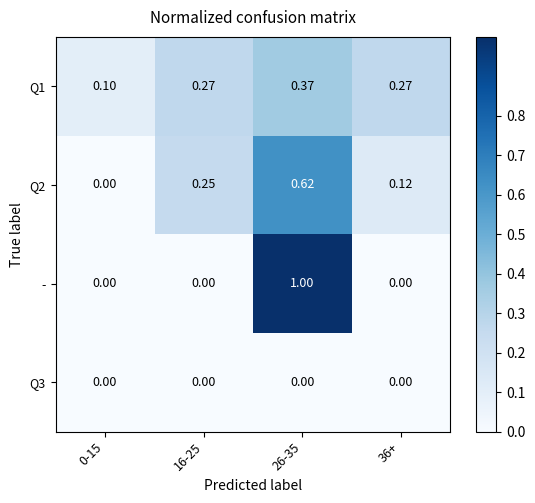

Between 16-25 and 36+, which series saw the biggest shift?

Q2